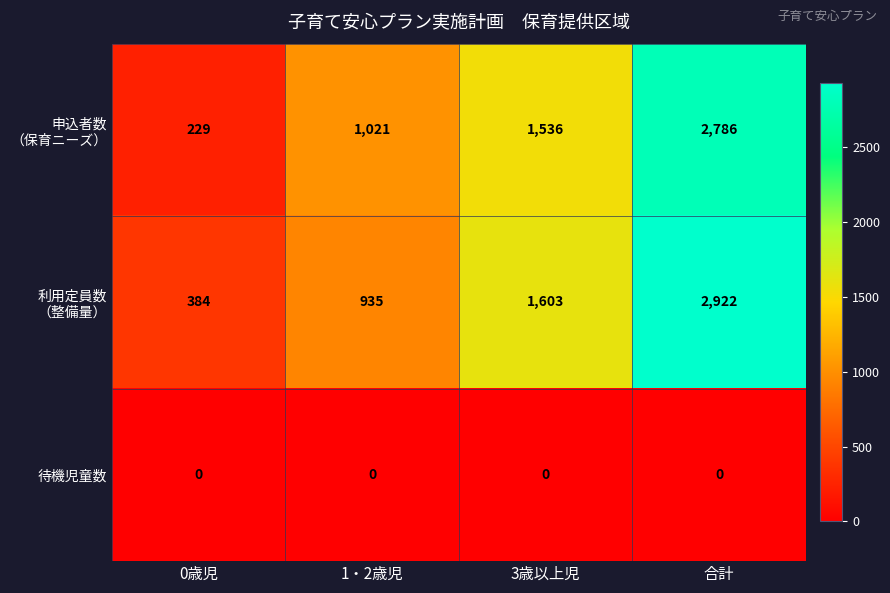

What is the spread (max minus min) of values at 0歳児?

384